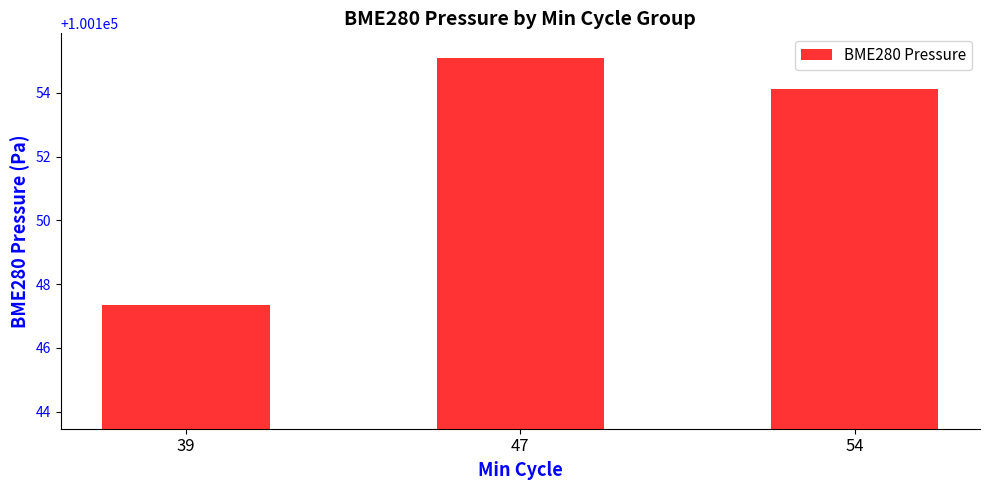

List the labels in order of value, largest first.

47, 54, 39